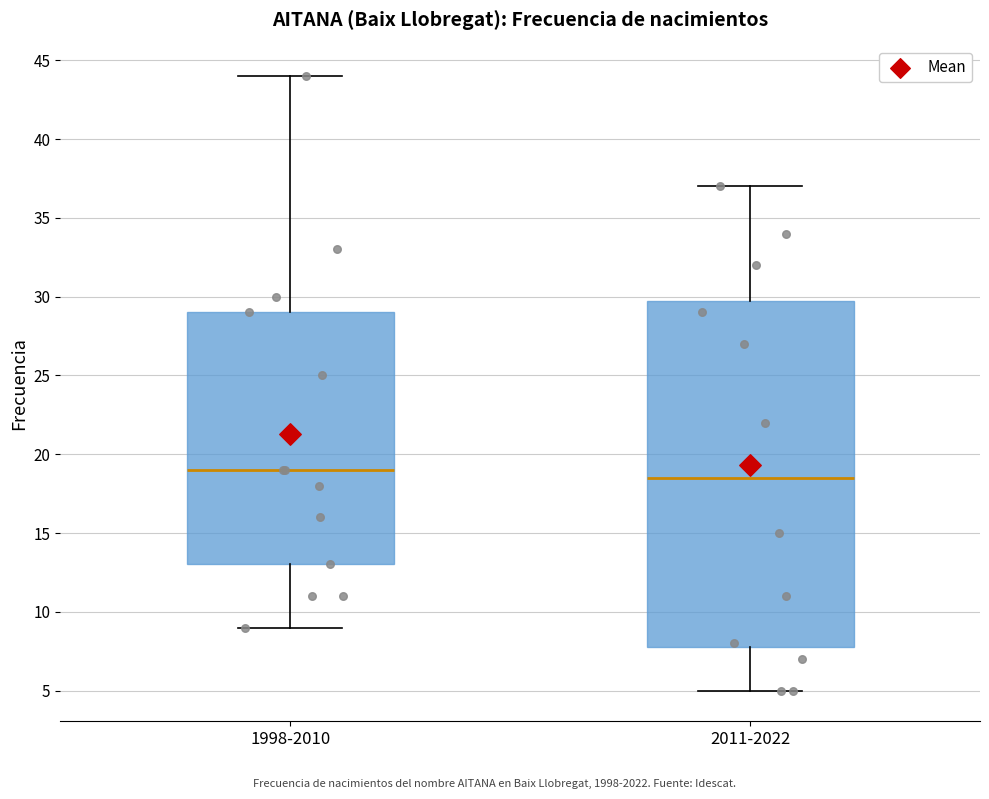

Where does the median line of the box for 2011-2022 sit on the y-axis? The values are not printed on the chart, so give them approximately, as read against the axis.

18.5